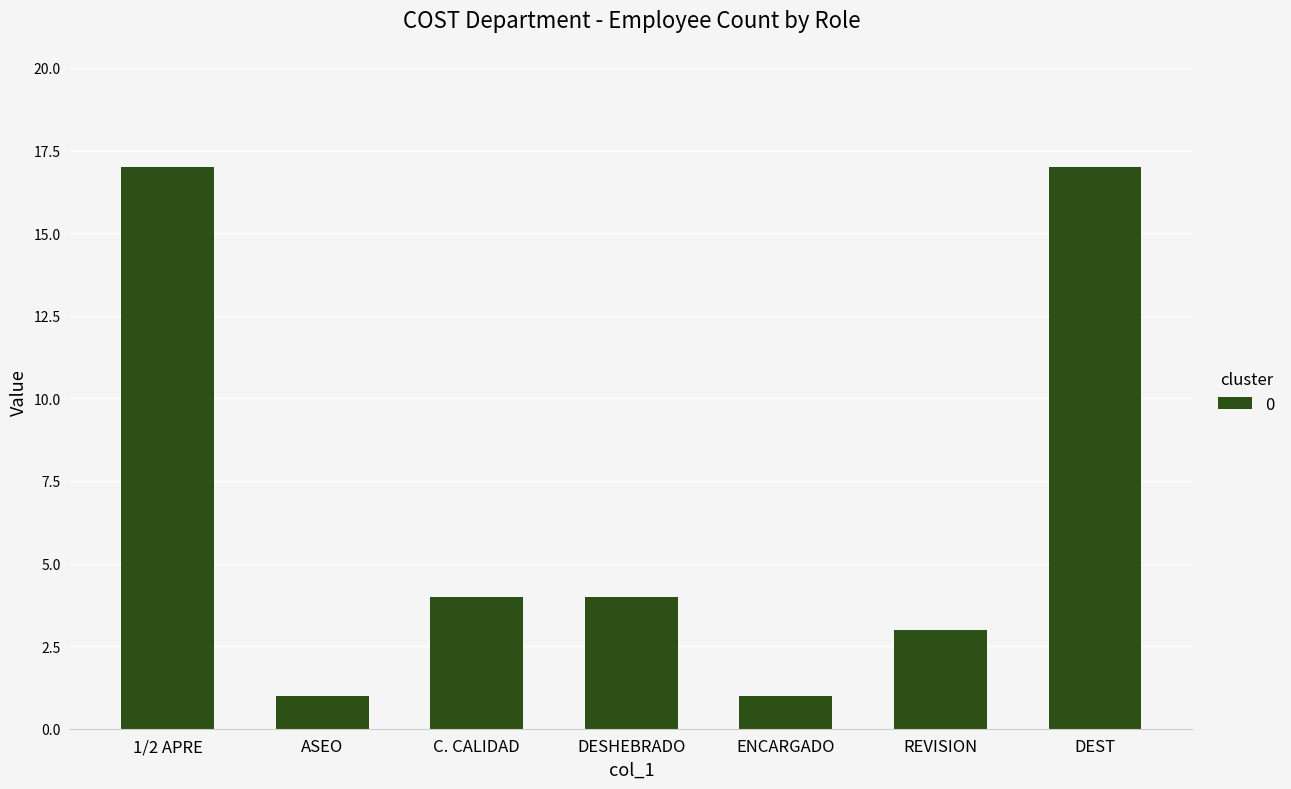

The chart shows a value of 6 at REVISION. True or false?

False